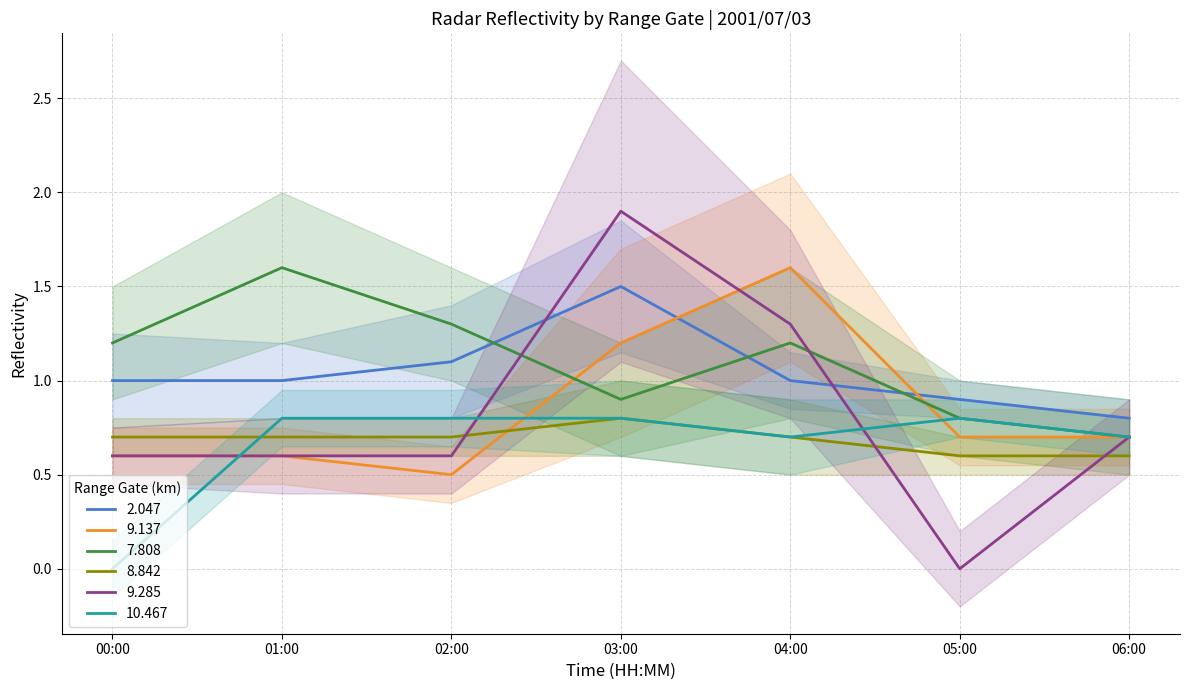

The value of 8.842 at 04:00 is 1.2. True or false?

False